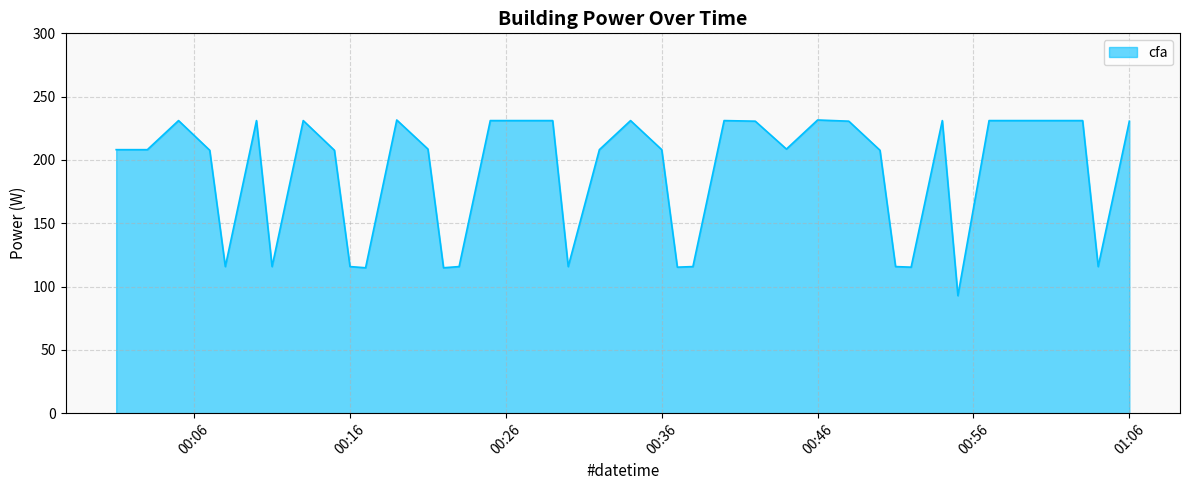

What is the greatest value displayed?

231.6